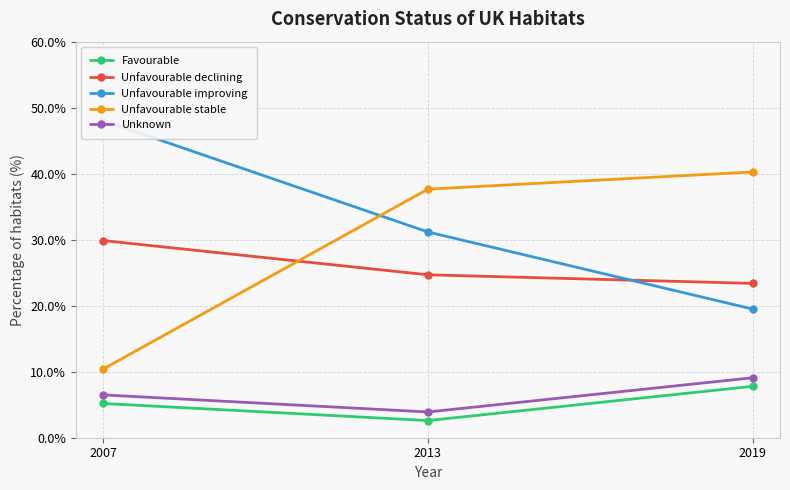

The value of Unfavourable declining at 2019 is 23.4. True or false?

True